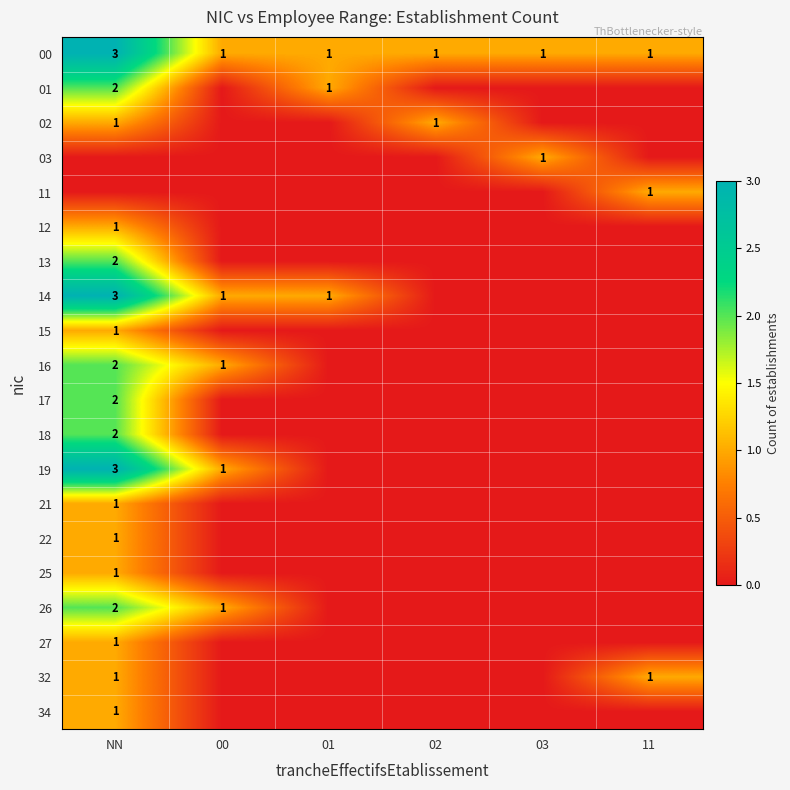

Count the 00 values in the range 1 to 2.

5